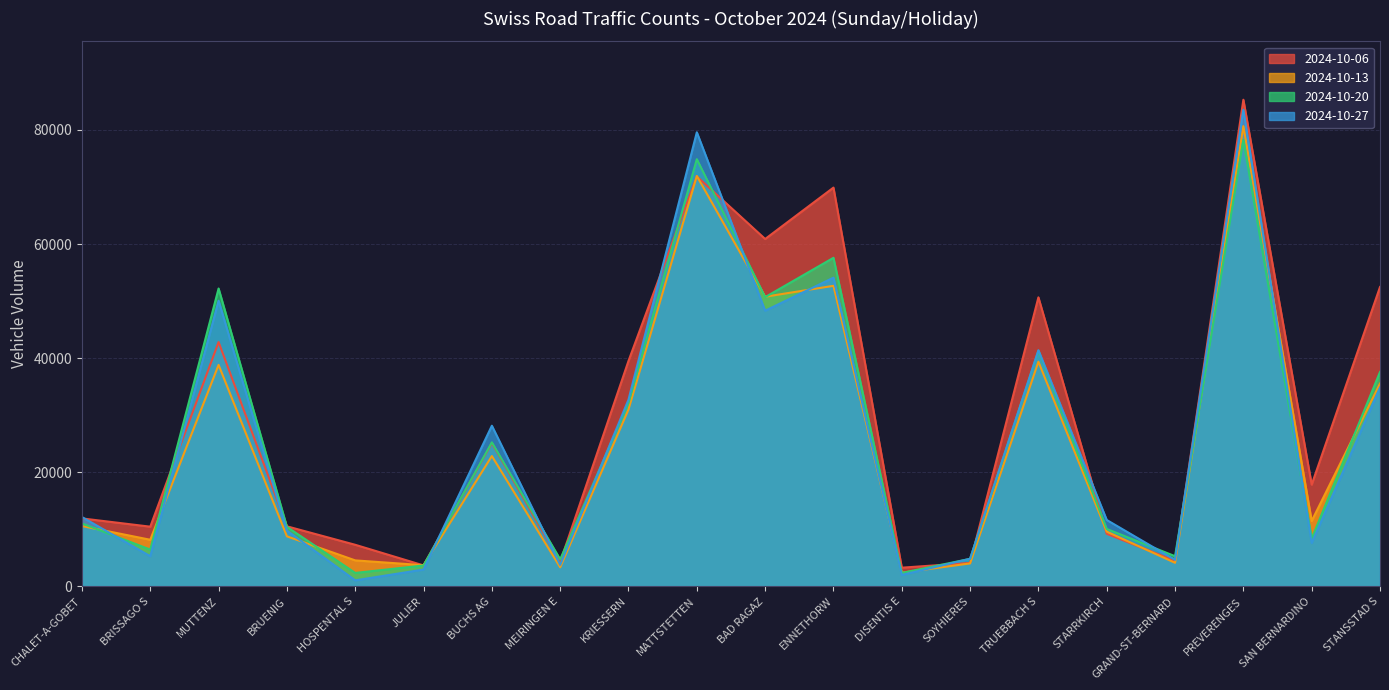

Does the chart have visible grid lines?

Yes